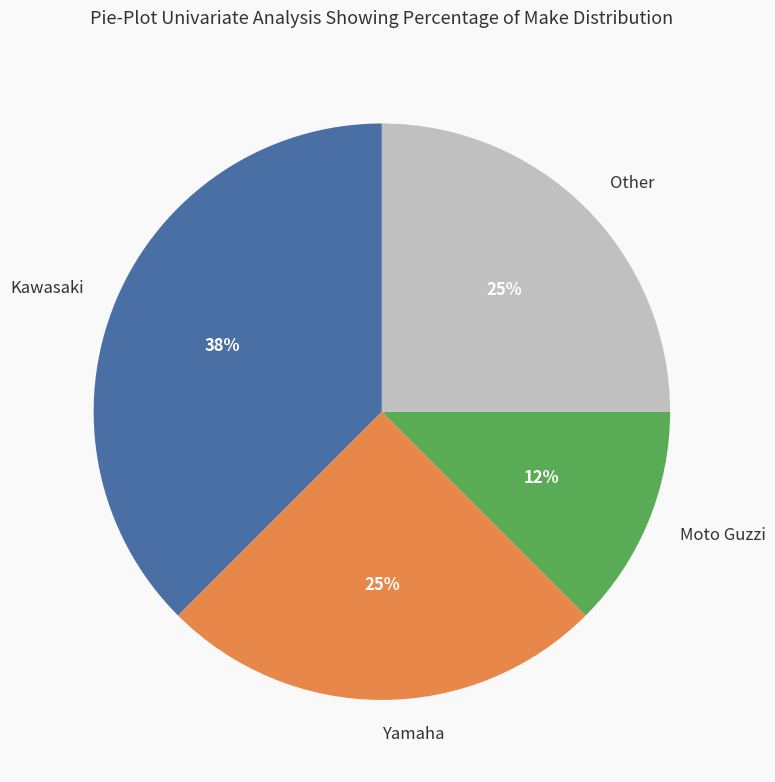

Which has a higher value, Other or Moto Guzzi?

Other